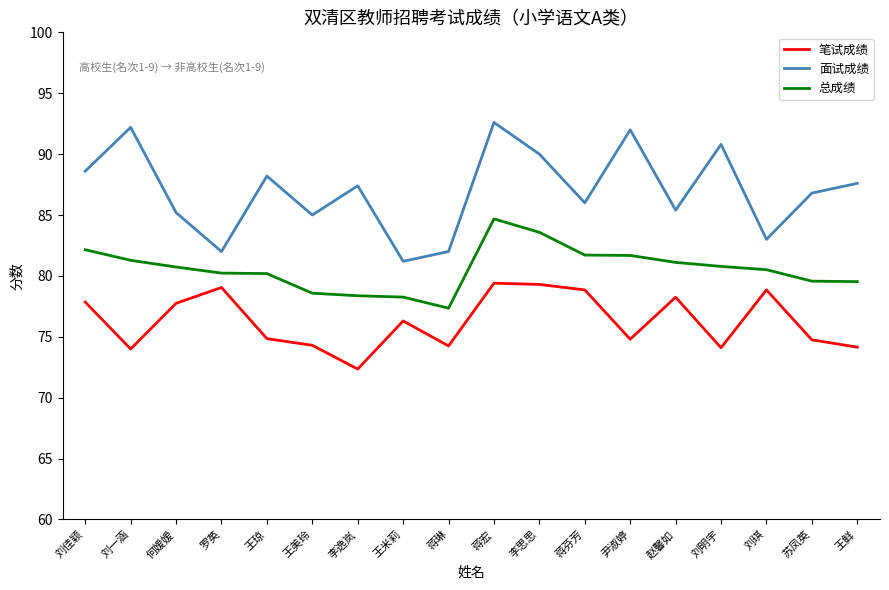

What is the difference between the second highest and minimum values in the 总成绩 series?

6.2